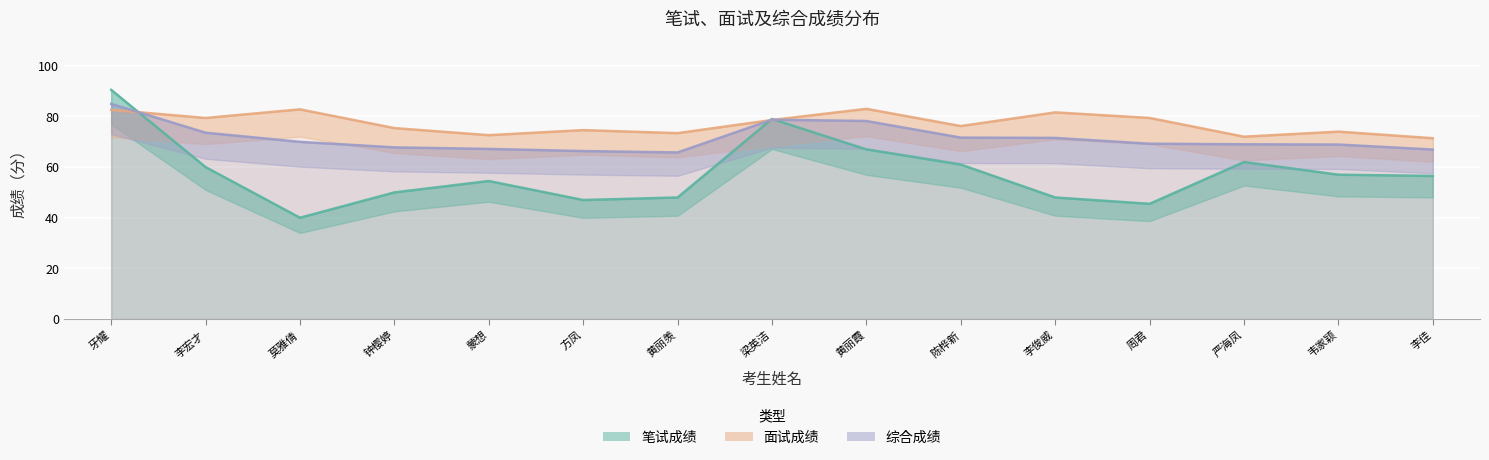

Where do 综合成绩 and 面试成绩 first cross each other?

牙耀 and 李宏才